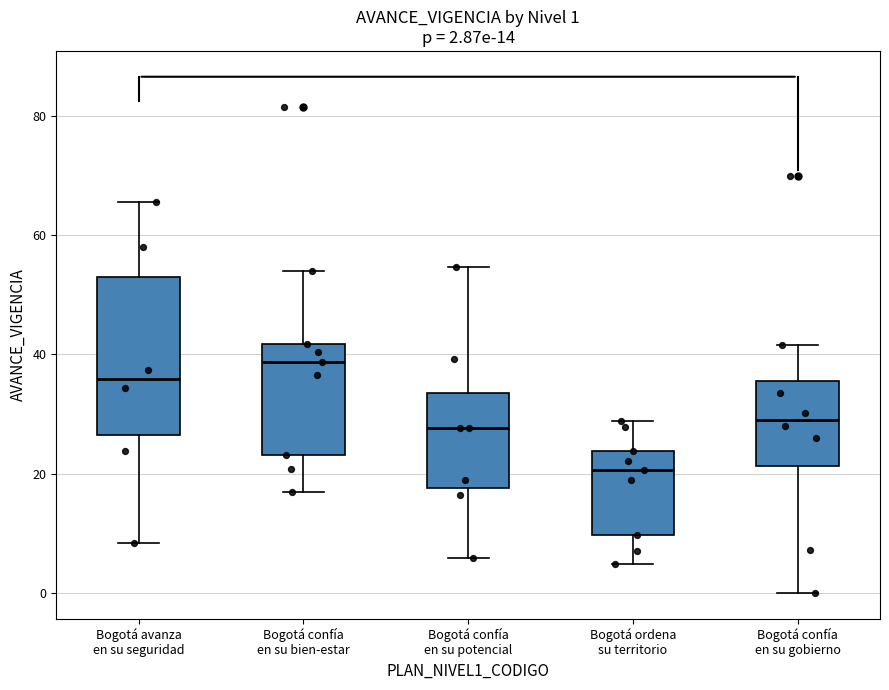

Which box's median line is the lowest?

Bogotá ordena su territorio